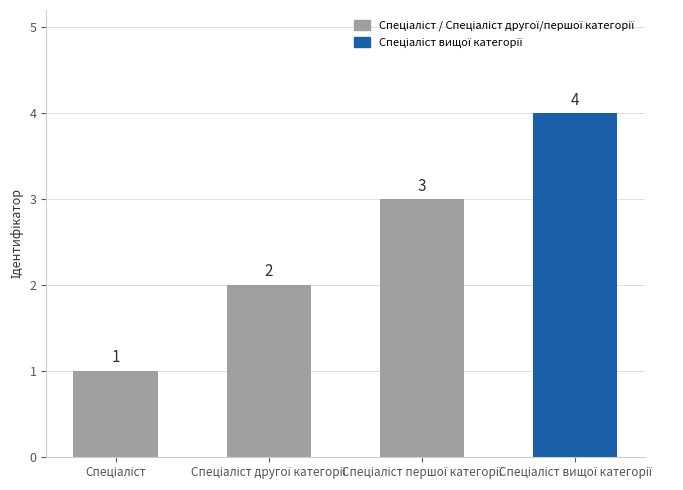

How many values are between 2 and 4?

3